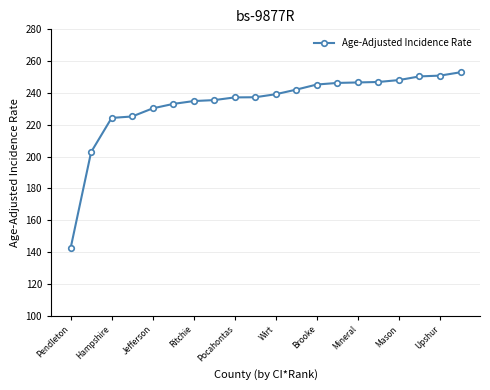

What is the value of the 5th point from the left?

230.3